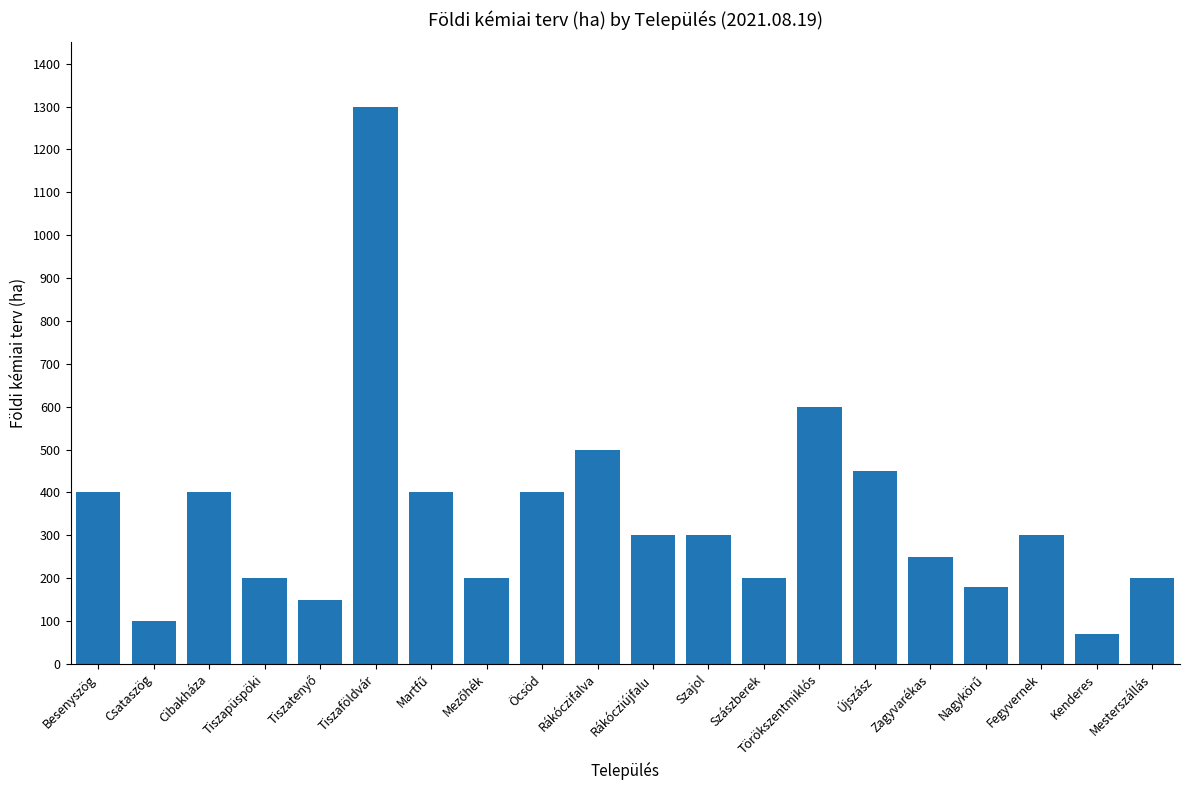

Is it true that the value at Csataszög is 27?

False